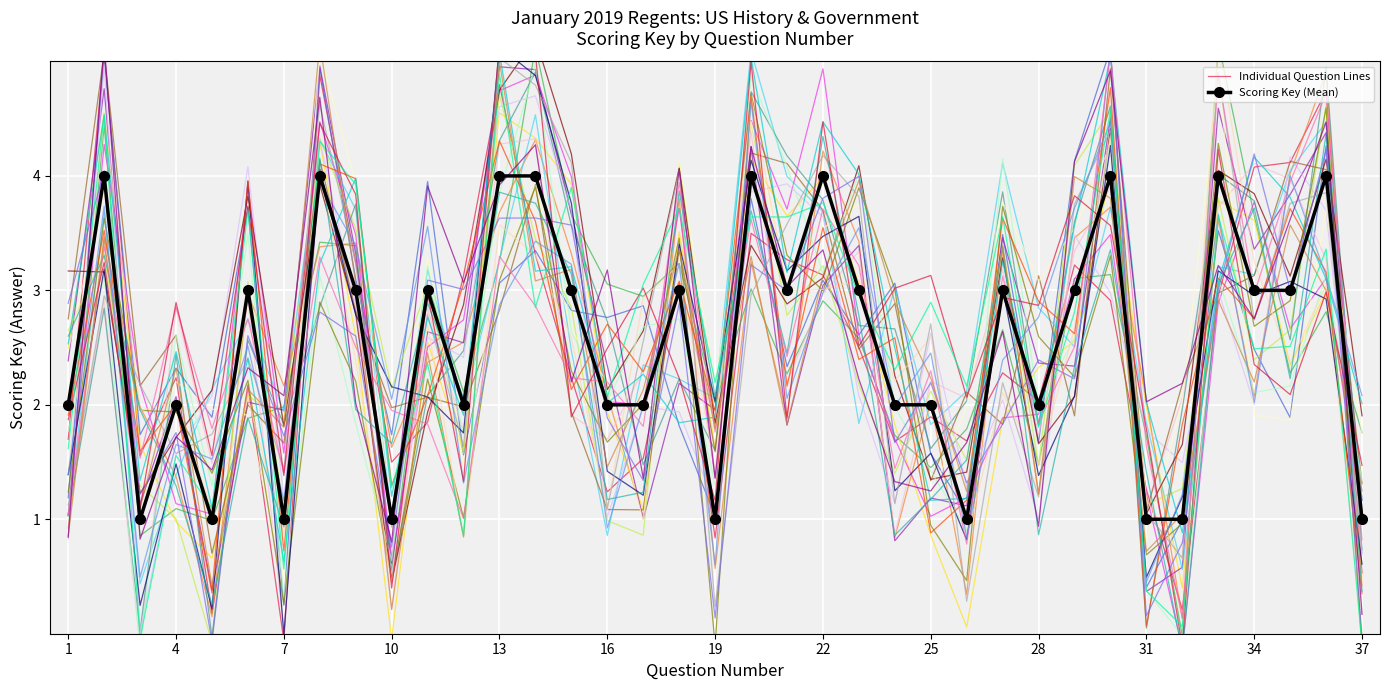

What is the maximum value for Individual Question Lines?

5.1